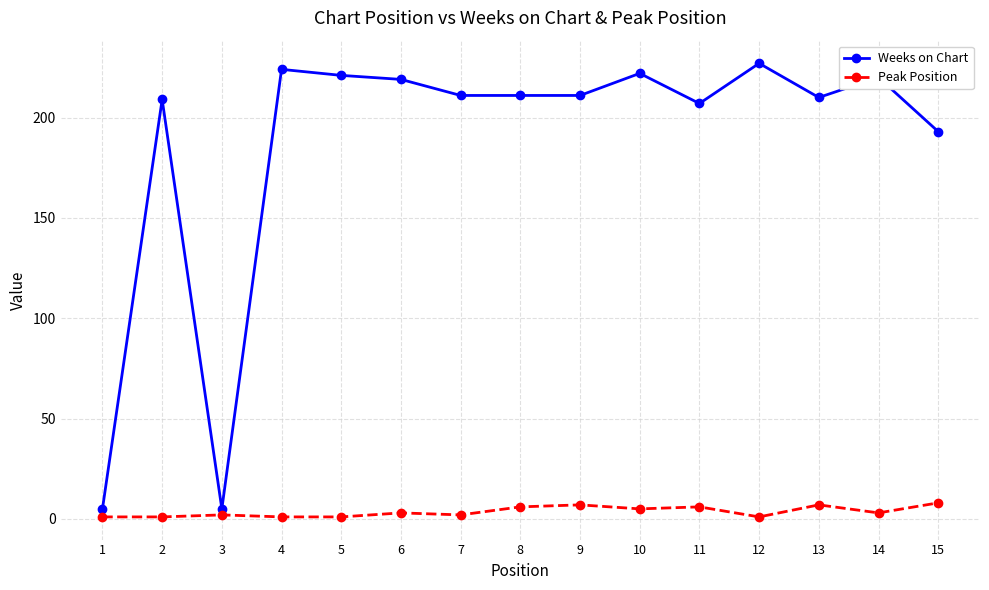

Count the number of categories in the chart.

15